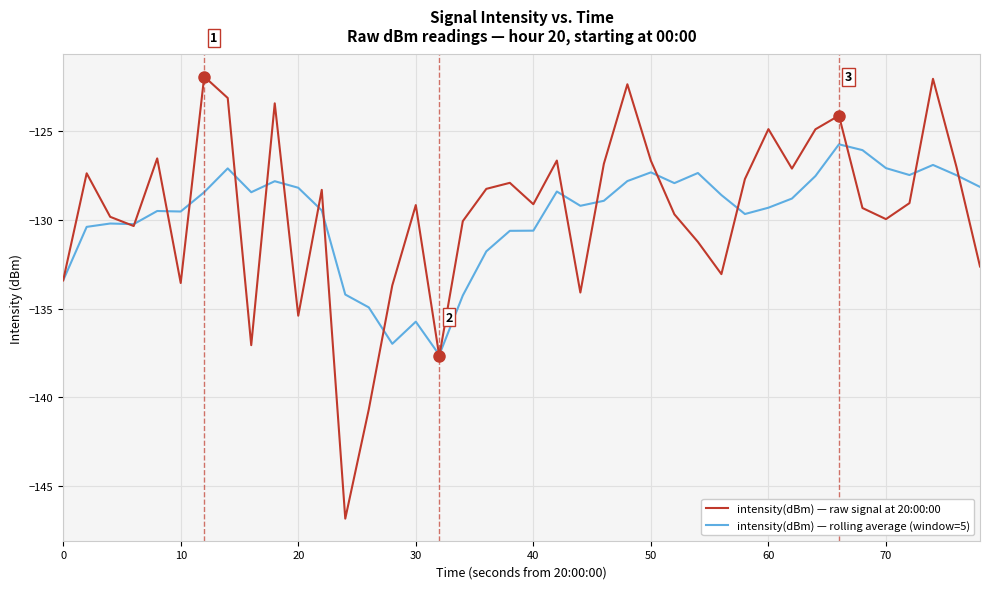

True or false: intensity(dBm) — raw signal at 20:00:00 has more than 2 points higher than both neighbors.

True